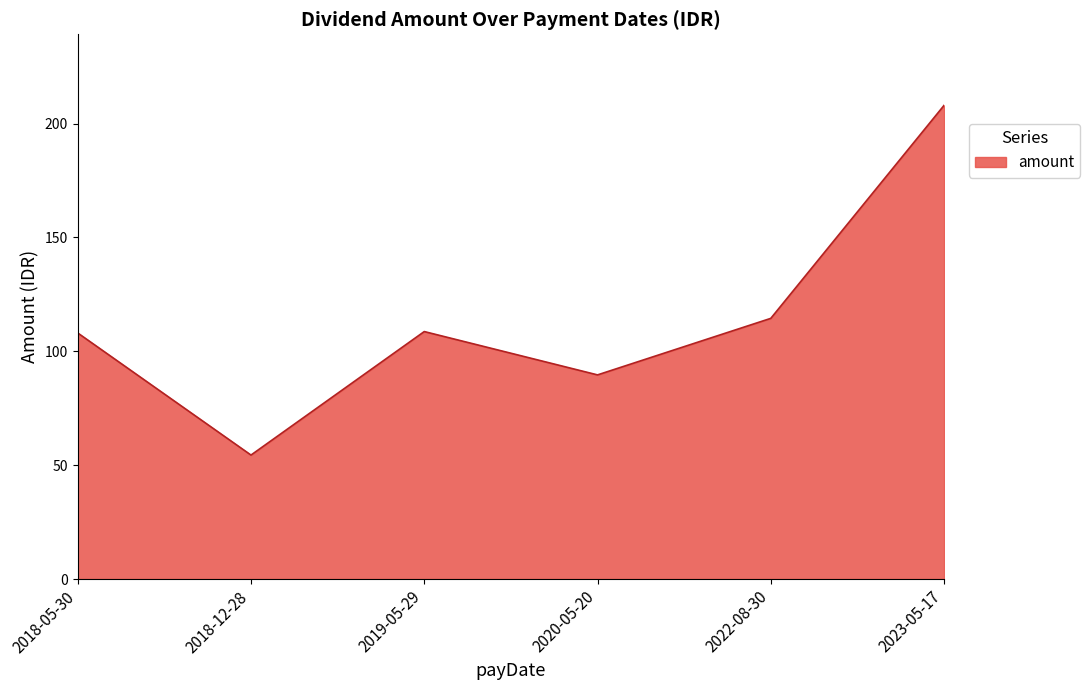

What is the sum of all values?

683.2